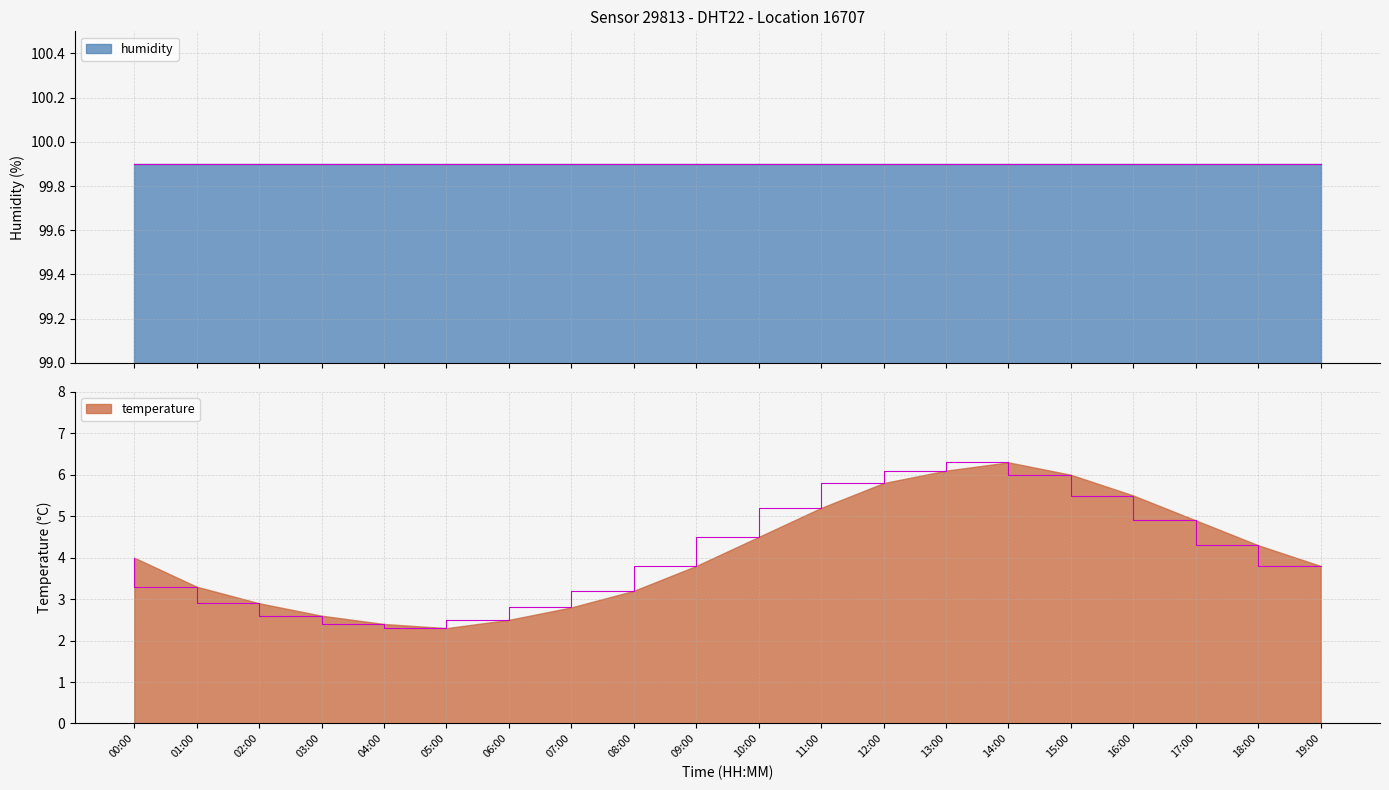

What is the difference between the values at 05:00 and 19:00?

1.5